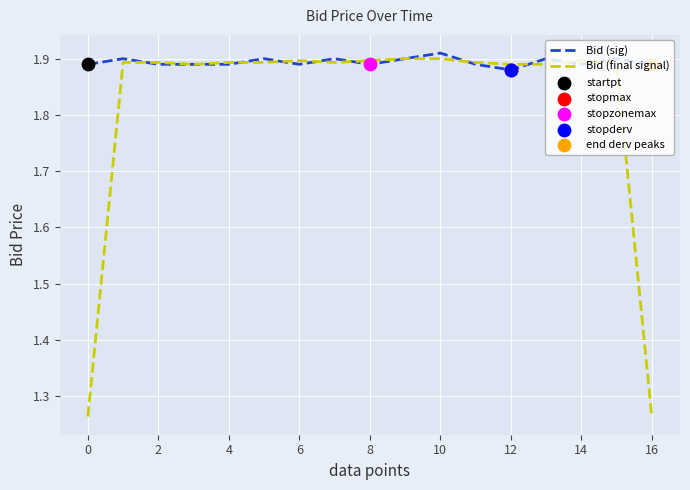

At how many categories does at least one series exceed 1?

17